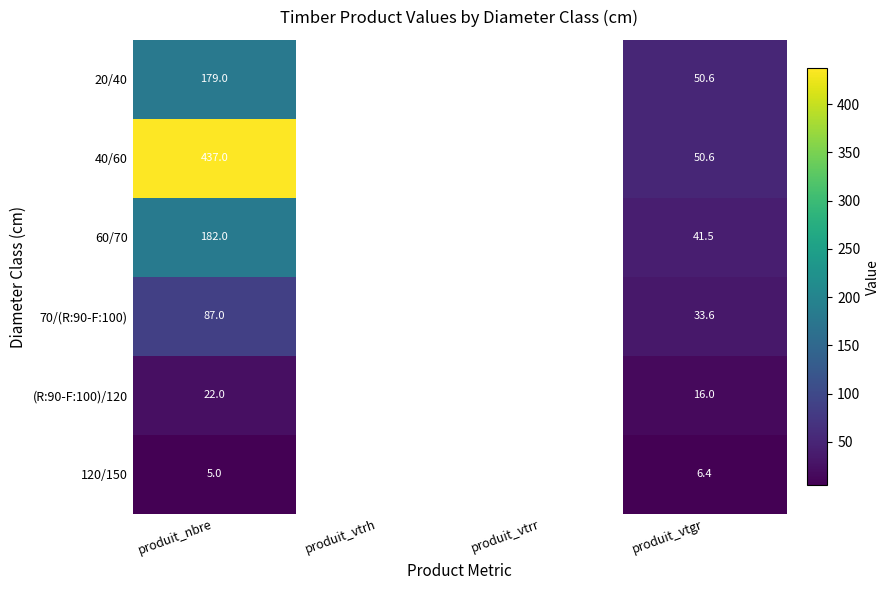

Is it true that 40/60 equals 50.6 at produit_vtgr?

True